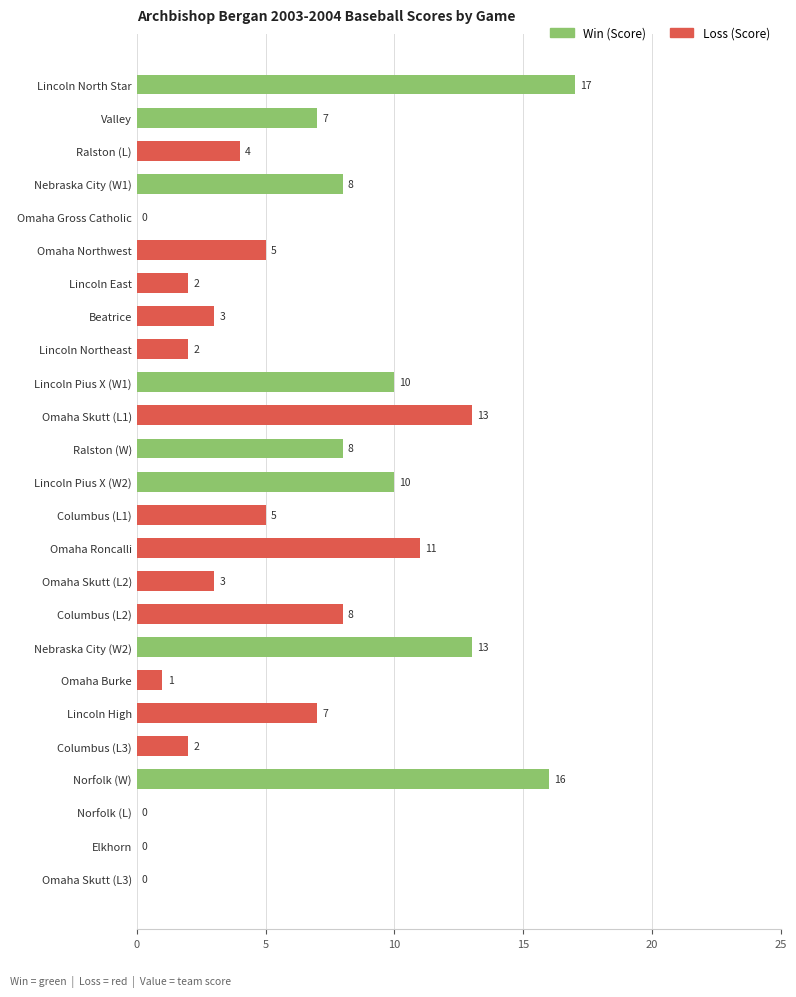

What is the change in value from Columbus (L3) to Norfolk (W)?

+14